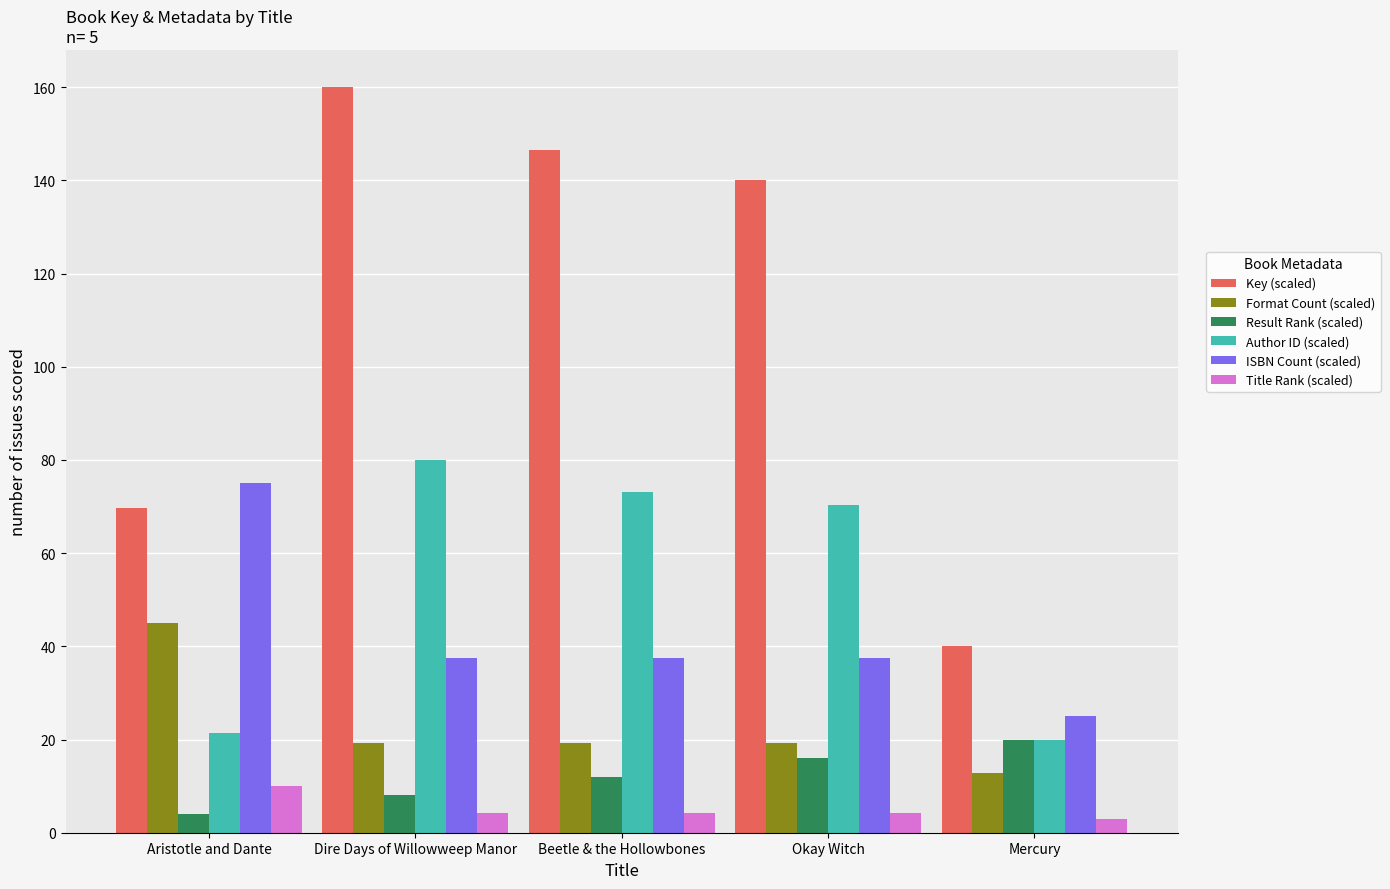

Reading right to left, extract all data points from this chart.

Key (scaled): Mercury=40.1	Okay Witch=140.1	Beetle & the Hollowbones=146.5	Dire Days of Willowweep Manor=160.0	Aristotle and Dante=69.6
Format Count (scaled): Mercury=12.9	Okay Witch=19.3	Beetle & the Hollowbones=19.3	Dire Days of Willowweep Manor=19.3	Aristotle and Dante=45.0
Result Rank (scaled): Mercury=20.0	Okay Witch=16.0	Beetle & the Hollowbones=12.0	Dire Days of Willowweep Manor=8.0	Aristotle and Dante=4.0
Author ID (scaled): Mercury=20.0	Okay Witch=70.2	Beetle & the Hollowbones=73.2	Dire Days of Willowweep Manor=80.0	Aristotle and Dante=21.5
ISBN Count (scaled): Mercury=25.0	Okay Witch=37.5	Beetle & the Hollowbones=37.5	Dire Days of Willowweep Manor=37.5	Aristotle and Dante=75.0
Title Rank (scaled): Mercury=2.9	Okay Witch=4.3	Beetle & the Hollowbones=4.3	Dire Days of Willowweep Manor=4.3	Aristotle and Dante=10.0